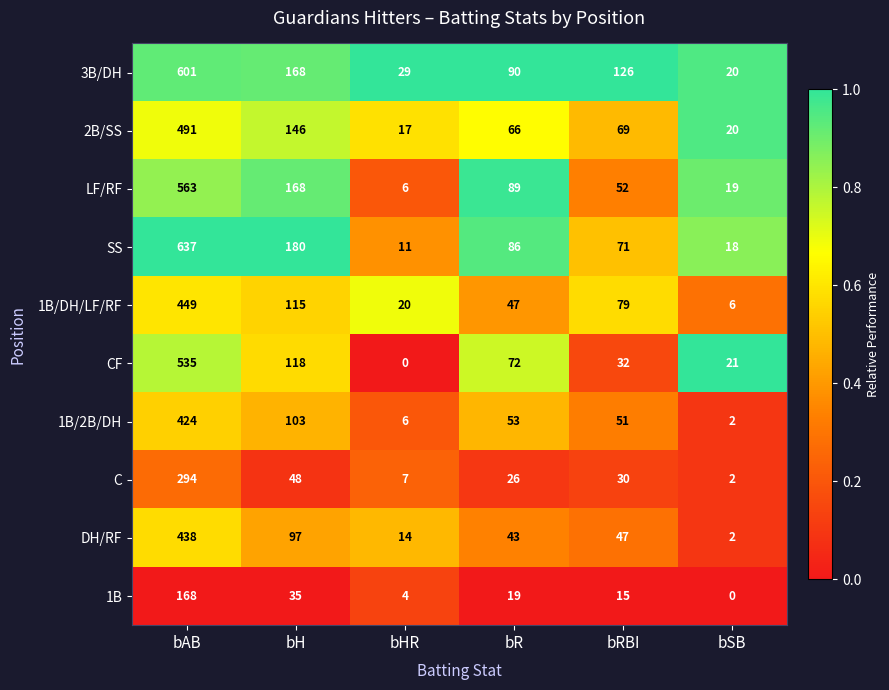

How many categories are shown in the chart?

6